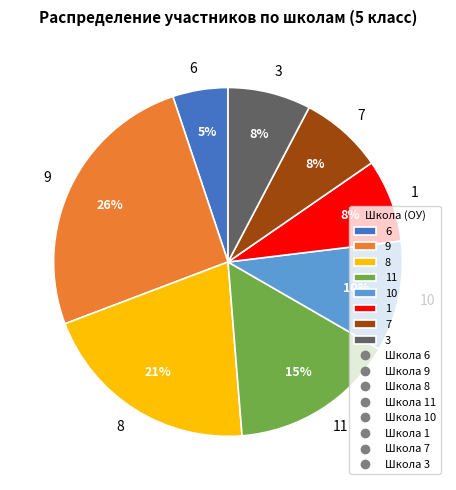

Is it true that 3 is 1% of the pie?

False